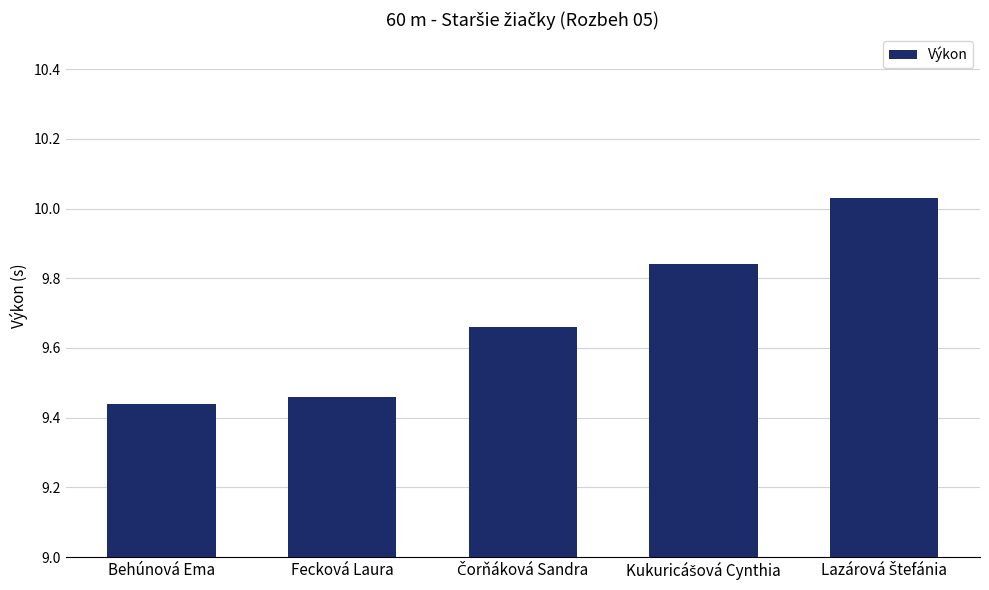

What is the difference between the second highest and minimum values?

0.4